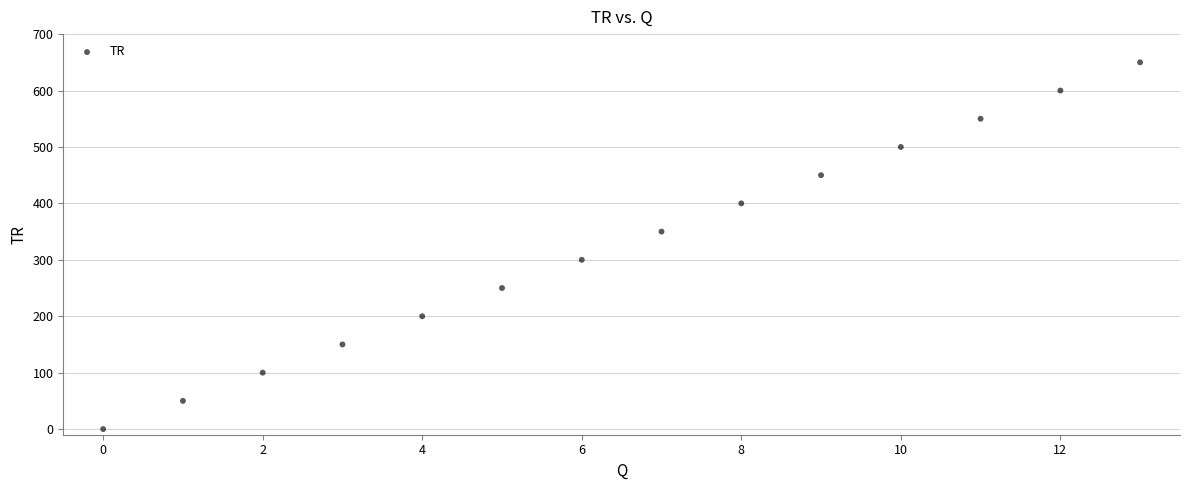

What is the range of Y values (max minus min)?

650